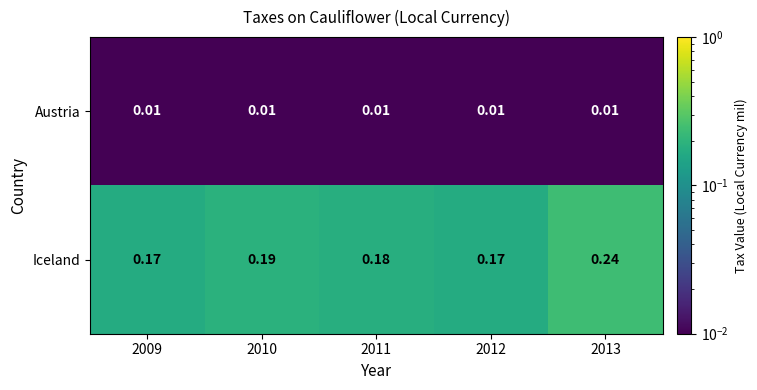

Which series has the largest range (max minus min)?

Iceland